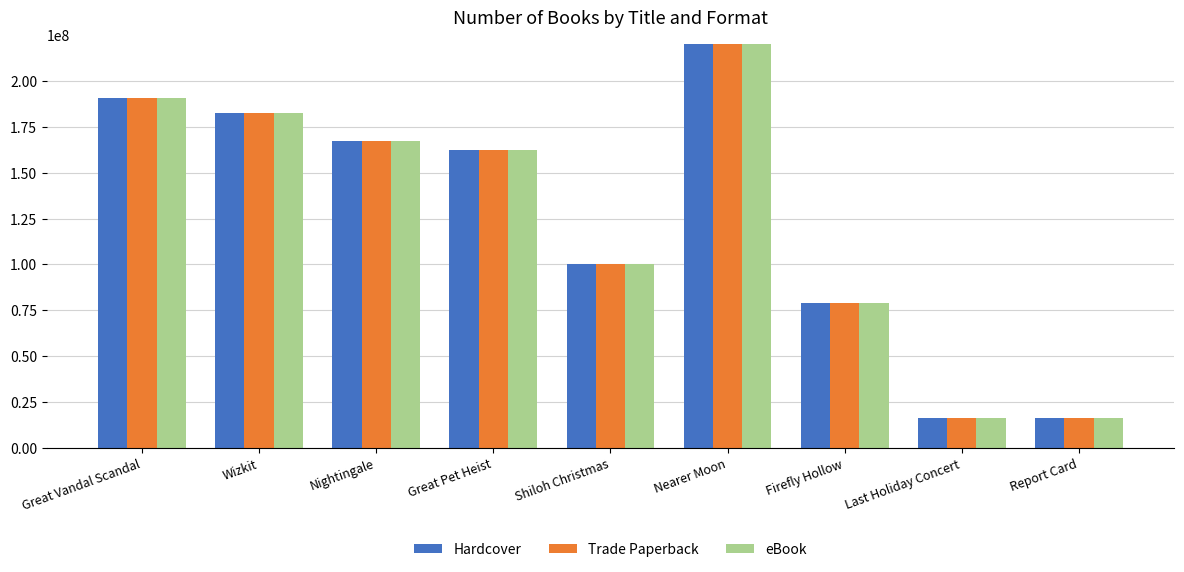

How many data points does each series have?

9